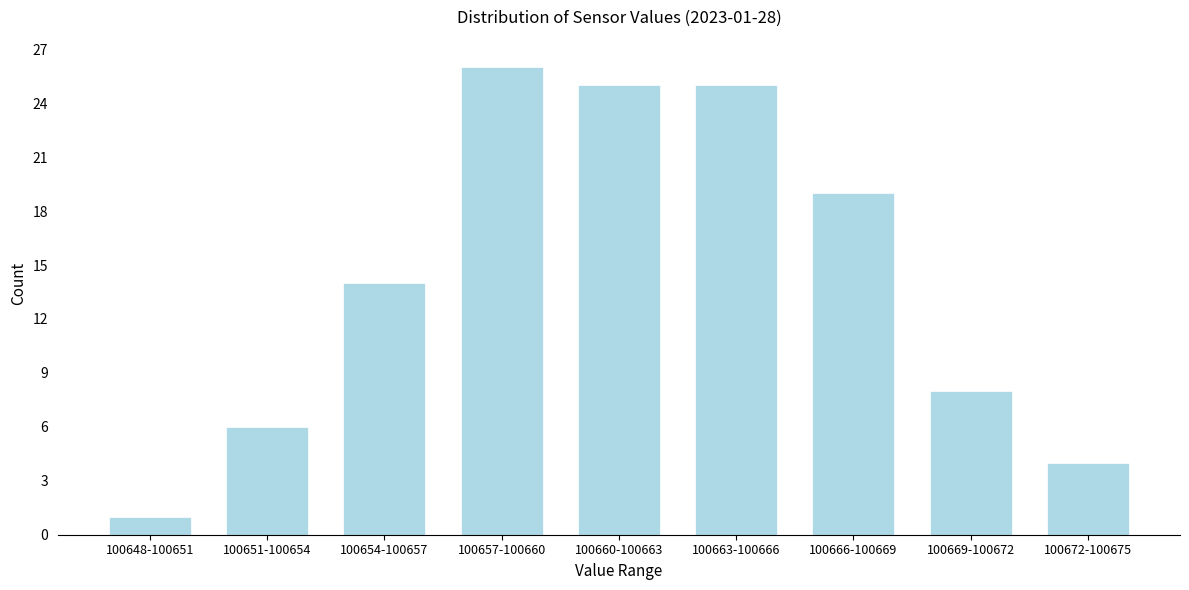

Reading right to left, transcribe all the data shown in this chart.

4	8	19	25	25	26	14	6	1